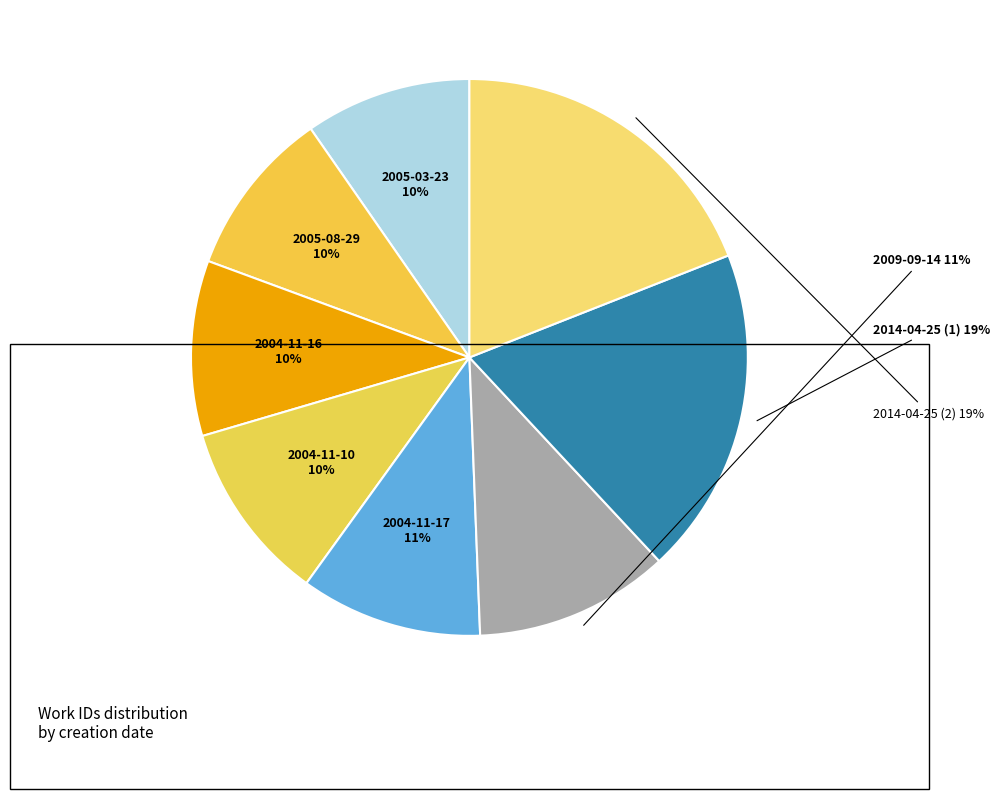

Is there any slice that represents more than half of the pie?

No